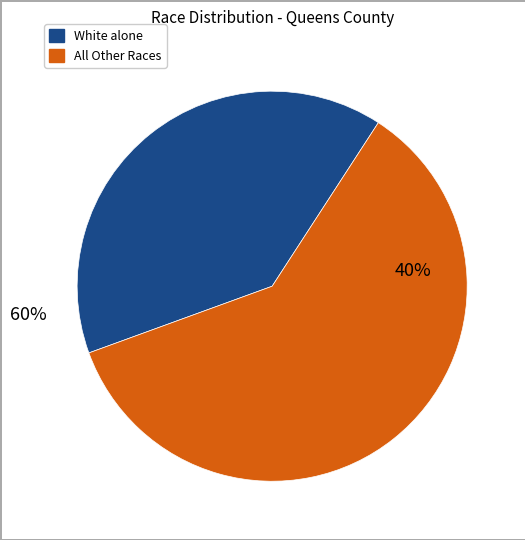

Does White alone account for over 50% of the chart?

No